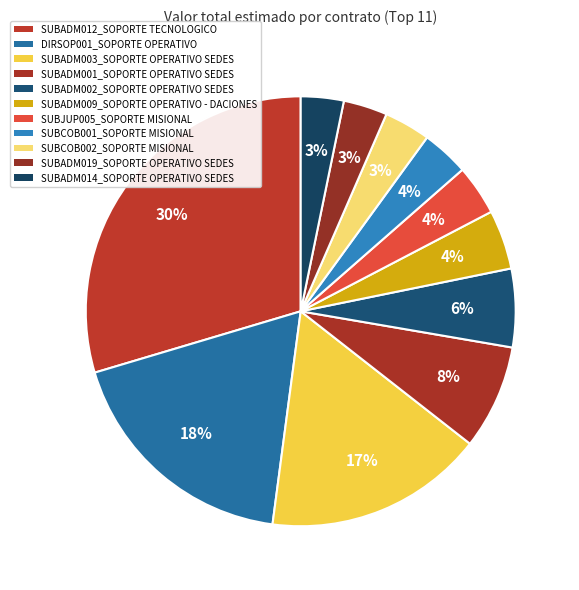

Is the sum of SUBADM014_SOPORTE OPERATIVO SEDES and SUBCOB002_SOPORTE MISIONAL greater than half?

No